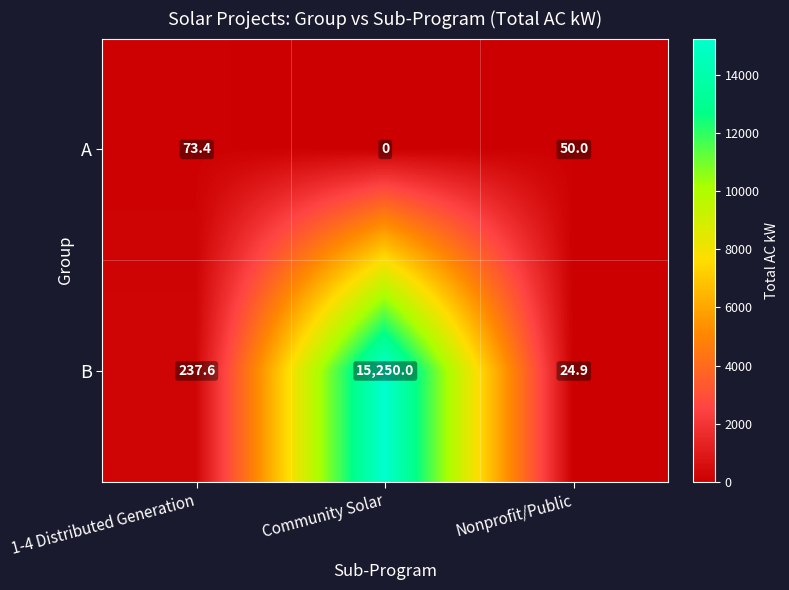

Between 1-4 Distributed Generation and Nonprofit/Public, which series saw the biggest shift?

B